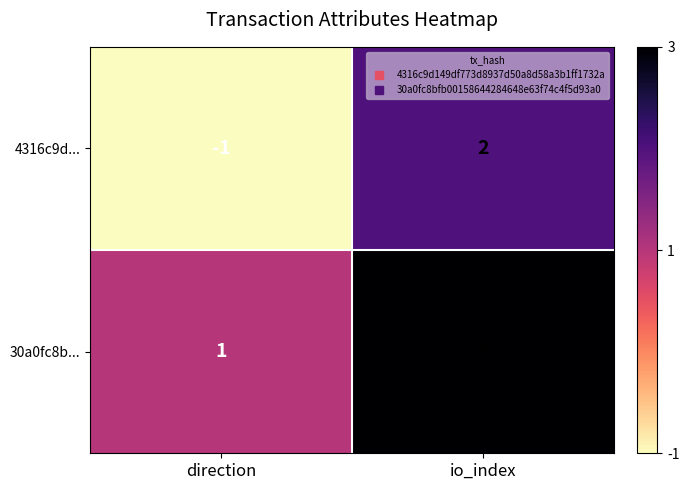

Which series changed the most between direction and io_index?

4316c9d...